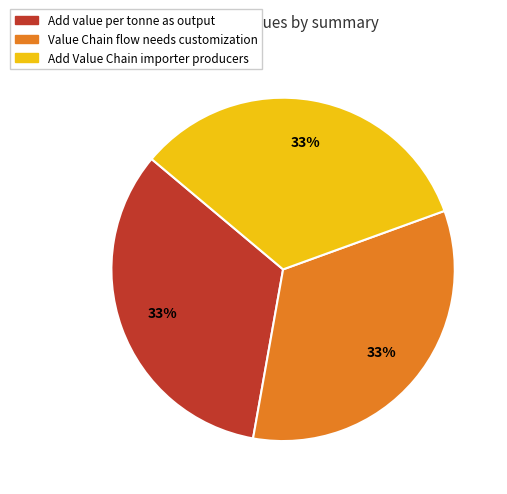

The Add Value Chain importer producers slice represents 33% of the pie. True or false?

True